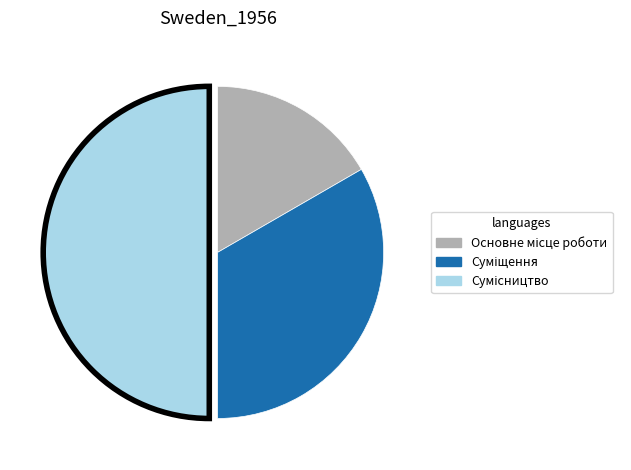

Rank the categories by value from lowest to highest.

Основне місце роботи, Суміщення, Сумісництво